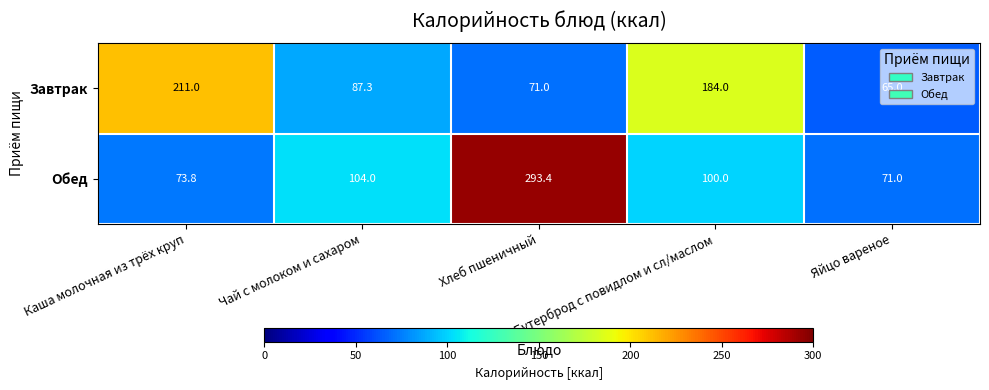

List the series in order of their overall mean, lowest first.

Завтрак, Обед